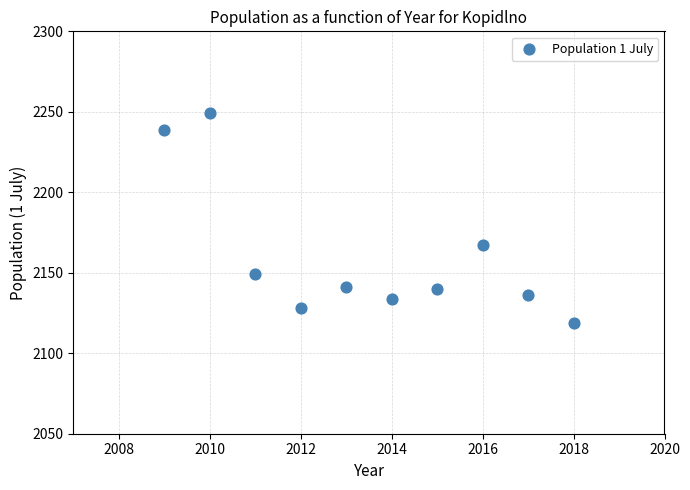

What Y value in the scatter plot is closest to 2184?

2167